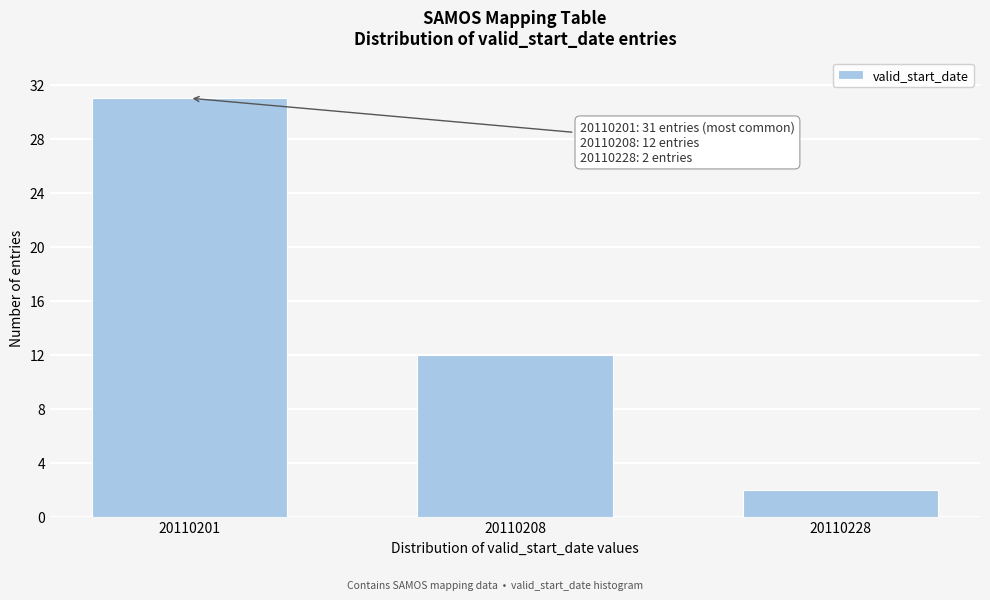

Reading left to right, extract all data points from this chart.

31	12	2